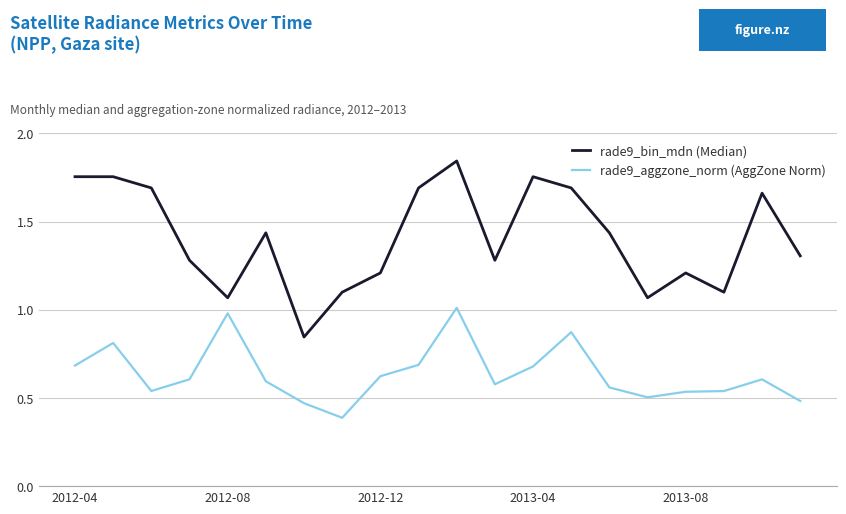

How many lines are shown in the chart?

2